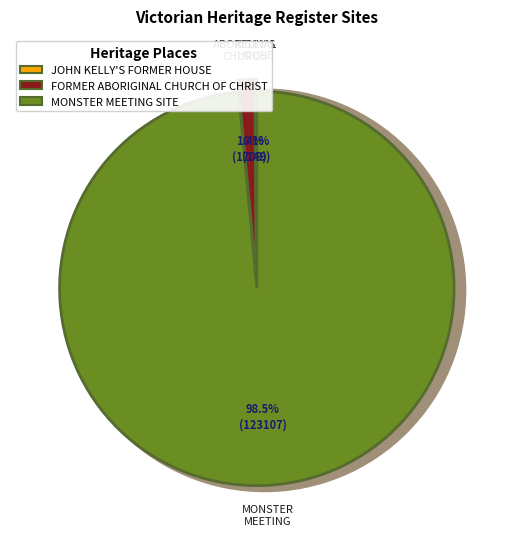

What percentage do JOHN KELLY'S FORMER HOUSE and MONSTER MEETING SITE together represent?

98.6%